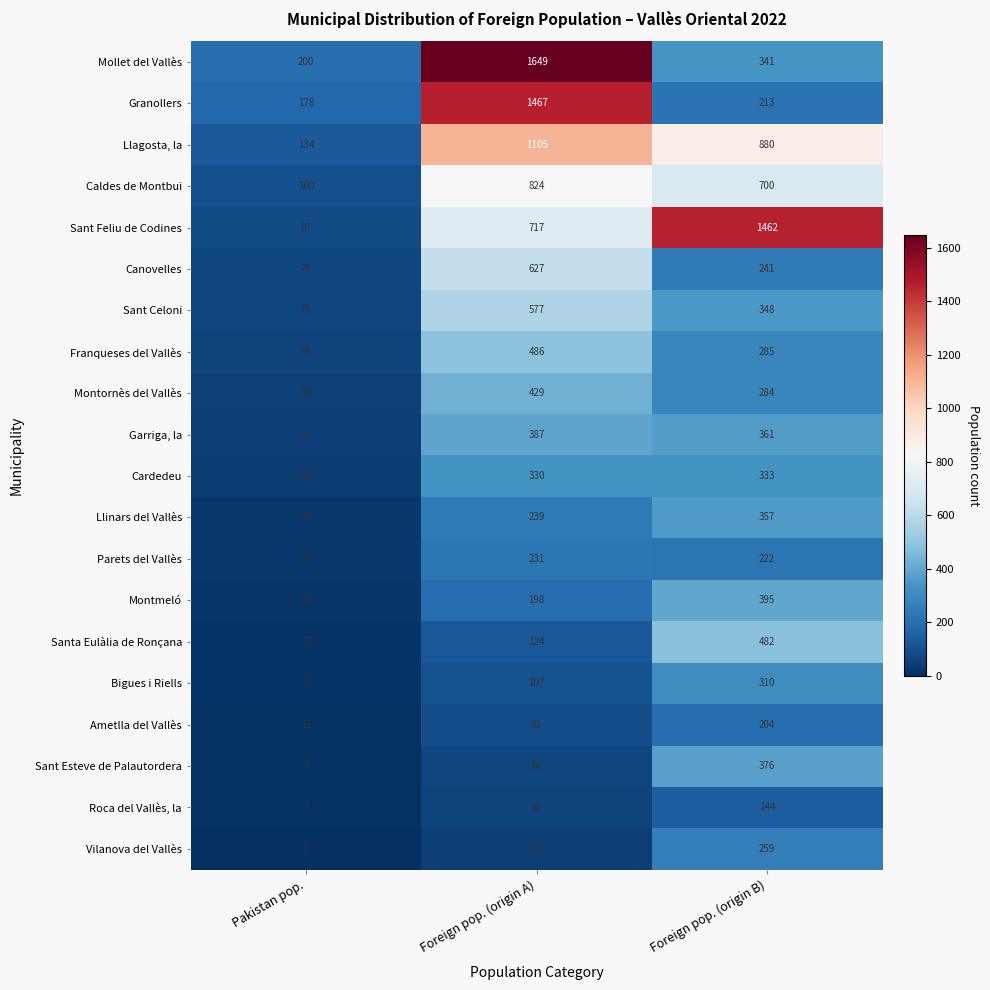

At Pakistan pop., list the series in order from smallest to largest.

Vilanova del Vallès, Roca del Vallès, la, Sant Esteve de Palautordera, Ametlla del Vallès, Bigues i Riells, Santa Eulàlia de Ronçana, Montmeló, Parets del Vallès, Llinars del Vallès, Cardedeu, Garriga, la, Montornès del Vallès, Franqueses del Vallès, Sant Celoni, Canovelles, Sant Feliu de Codines, Caldes de Montbui, Llagosta, la, Granollers, Mollet del Vallès